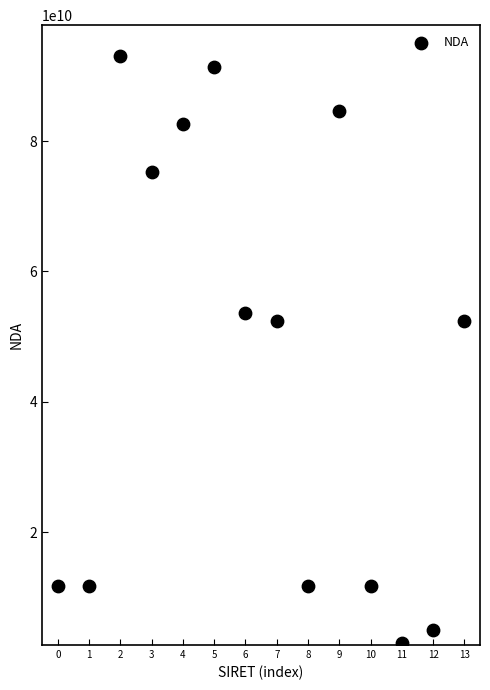

What is the range of Y values (max minus min)?

90158400416